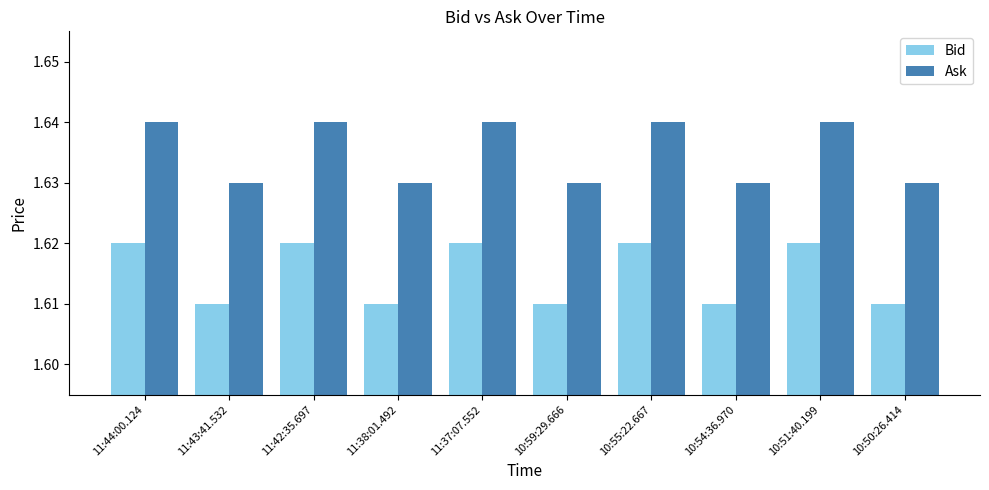

What is the sum of the Bid values at 10:55:22.667 and 11:44:00.124?

3.2